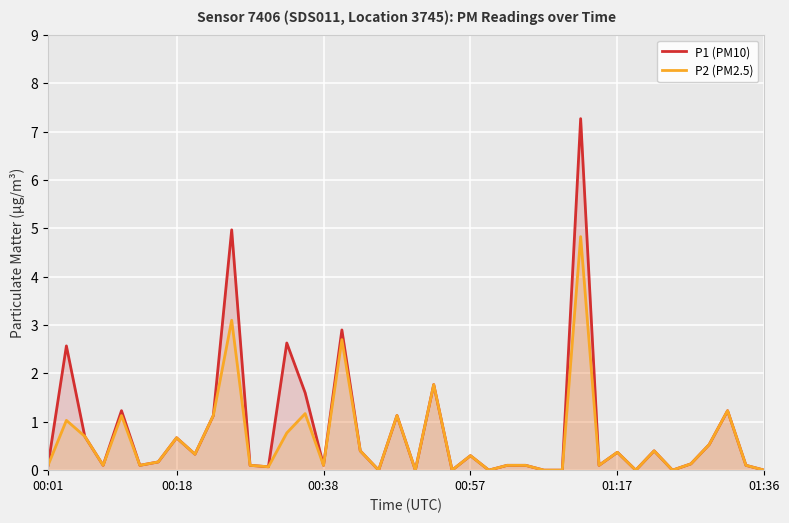

What is the average value of the P2 (PM2.5) series?

0.6